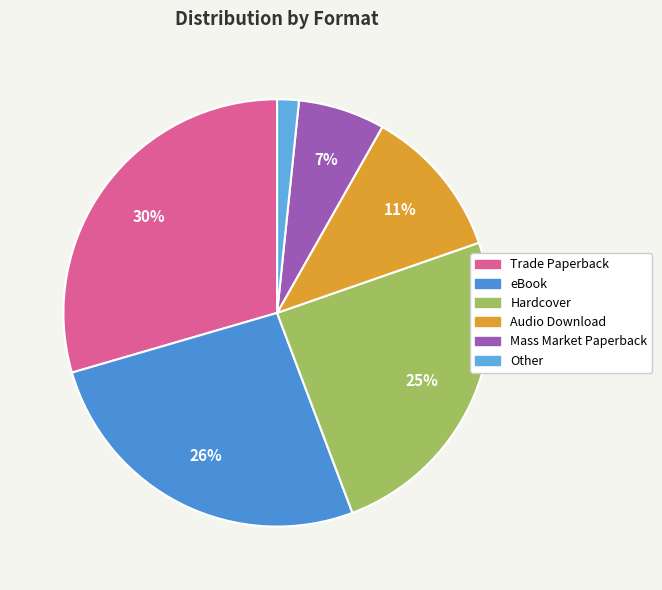

To the nearest percent, what is the average slice percentage?

17%